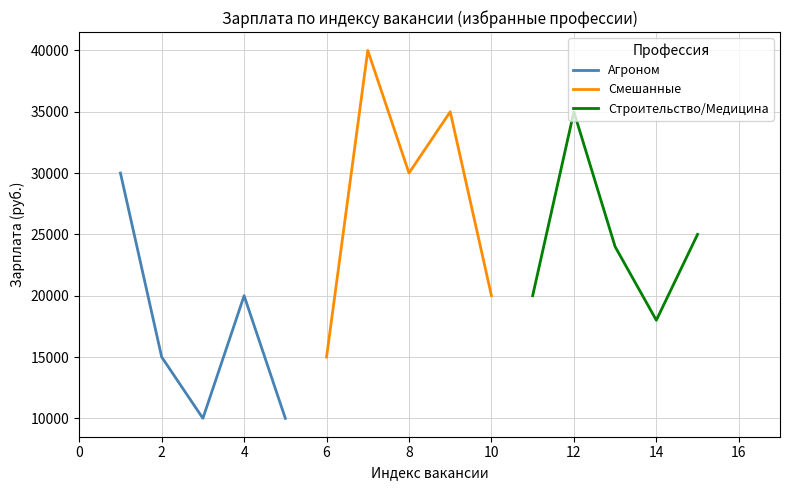

Reading left to right, transcribe all the data shown in this chart.

Агроном: 30000	15000	10000	20000	10000
Смешанные: 15000	40000	30000	35000	20000
Строительство/Медицина: 20000	35000	24000	18000	25000